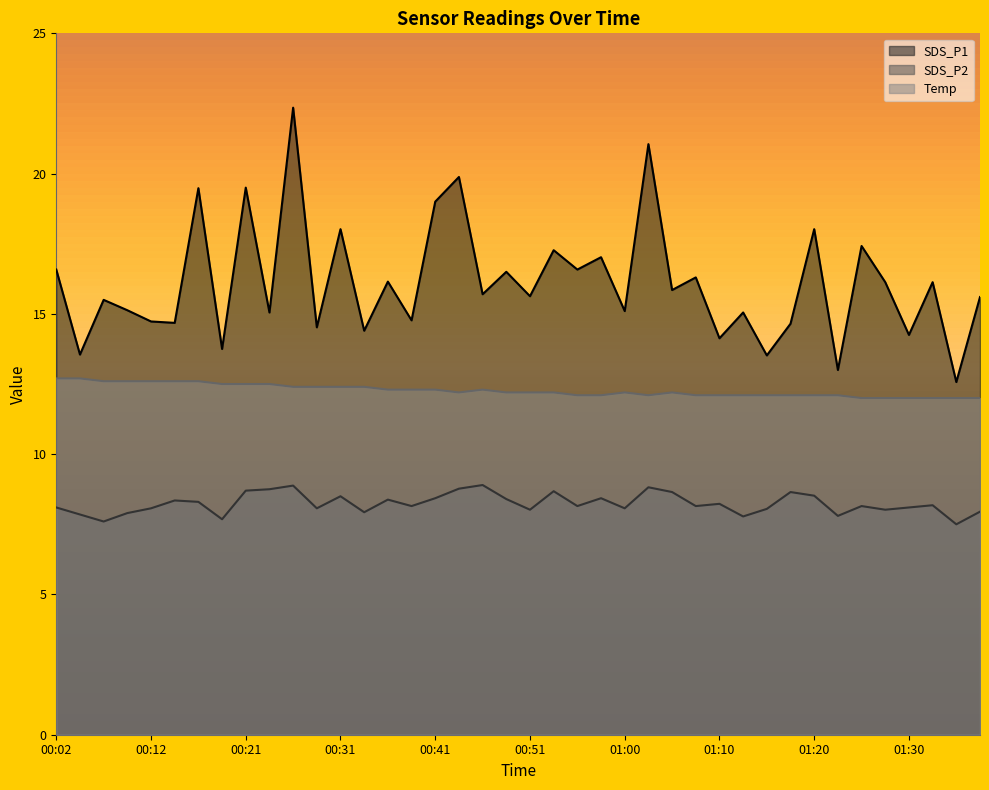

Which series has the widest spread of values?

SDS_P1